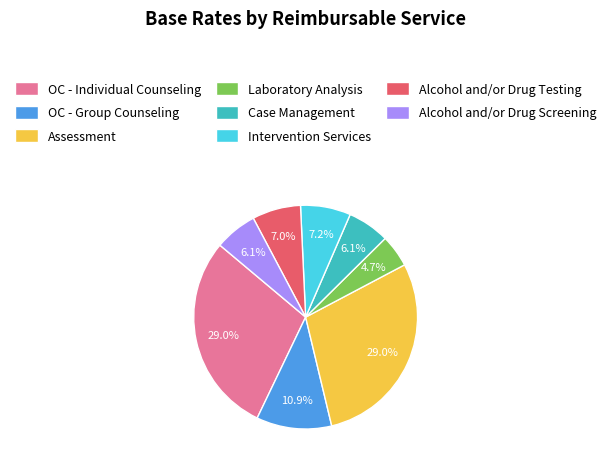

What percentage is the OC - Individual Counseling slice, to the nearest percent?

29%